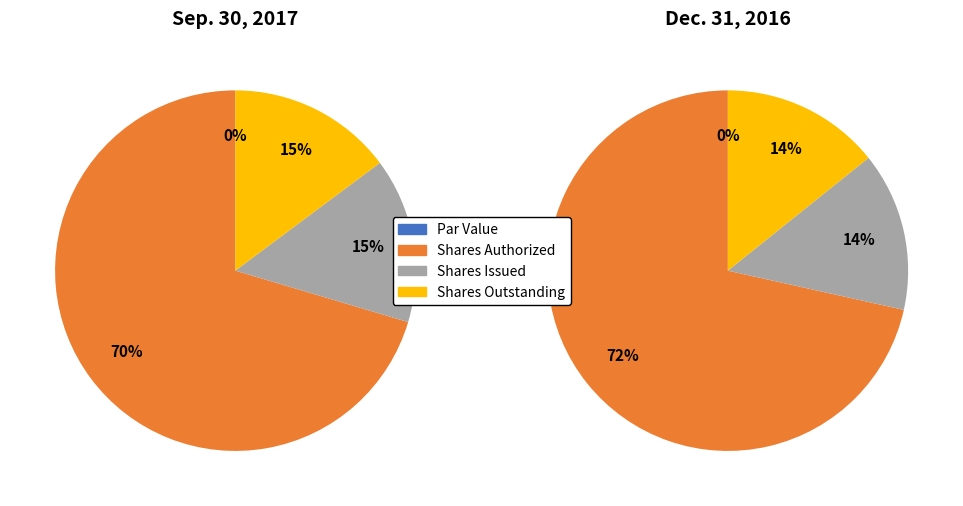

How many segments does this pie chart have?

4